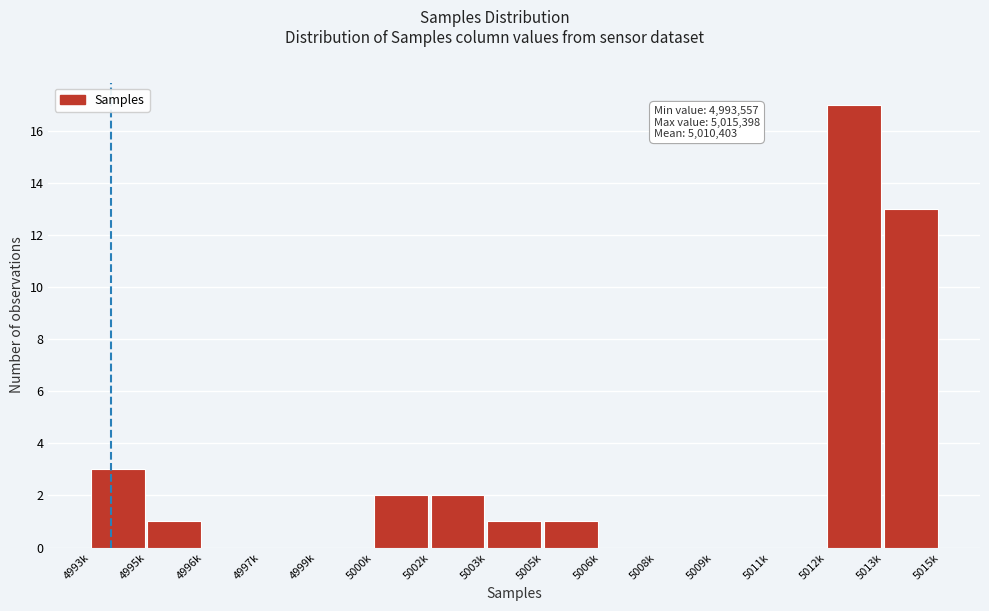

Reading right to left, list all the values displayed in this chart.

5013k=13	5012k=17	5011k=0	5009k=0	5008k=0	5006k=0	5005k=1	5003k=1	5002k=2	5000k=2	4999k=0	4997k=0	4996k=0	4995k=1	4993k=3